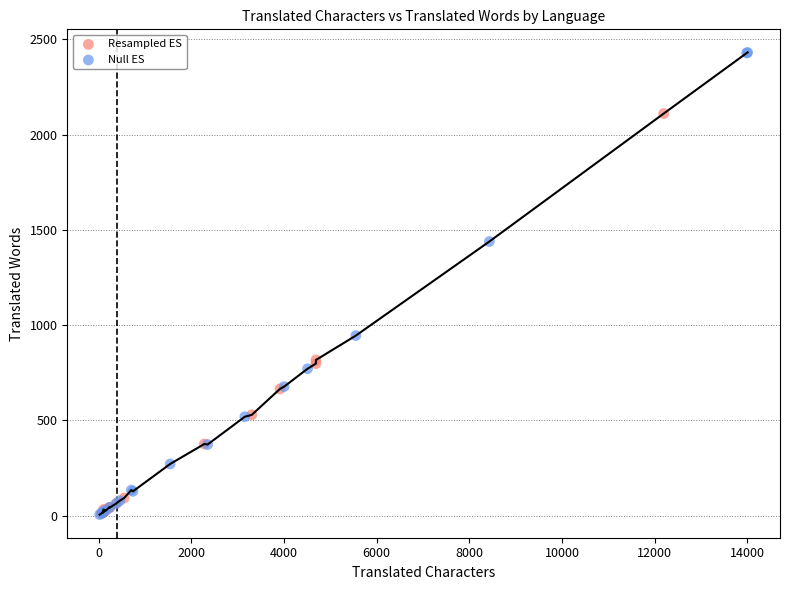

Which series reaches the maximum Y coordinate?

Null ES